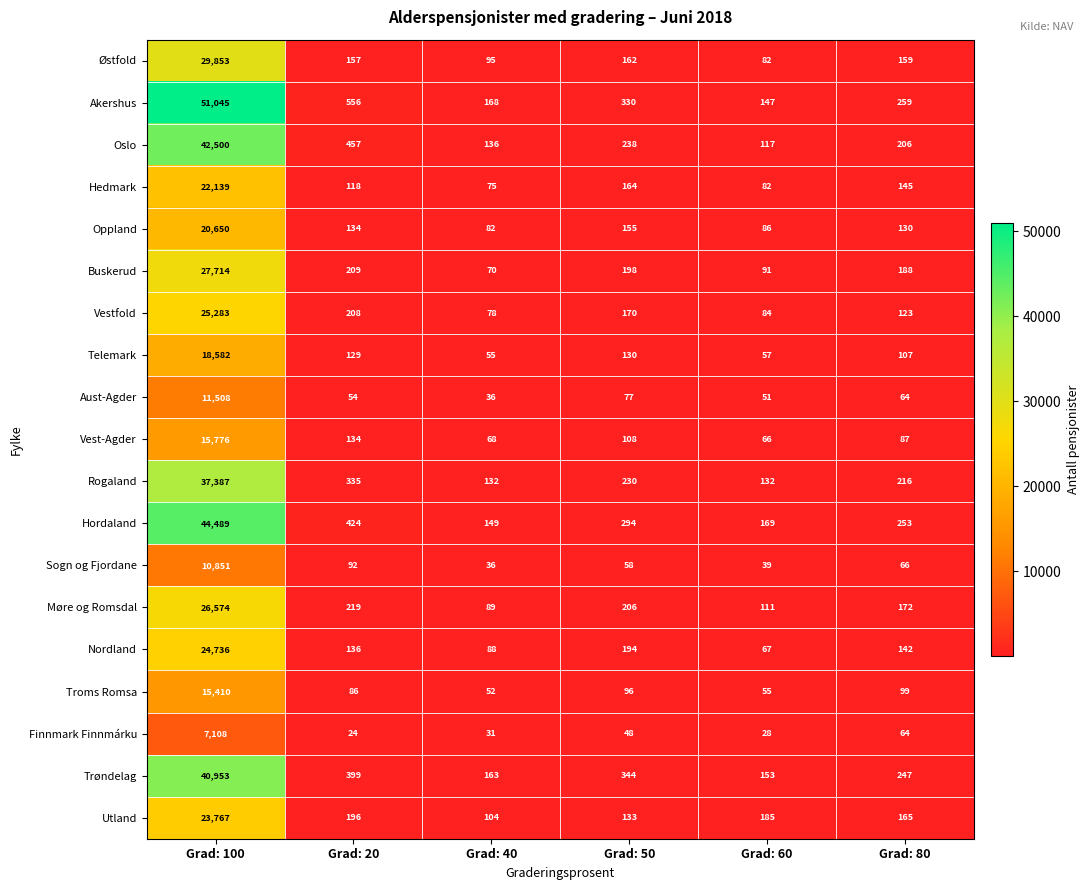

Which series changed the most between Grad: 40 and Grad: 50?

Trøndelag